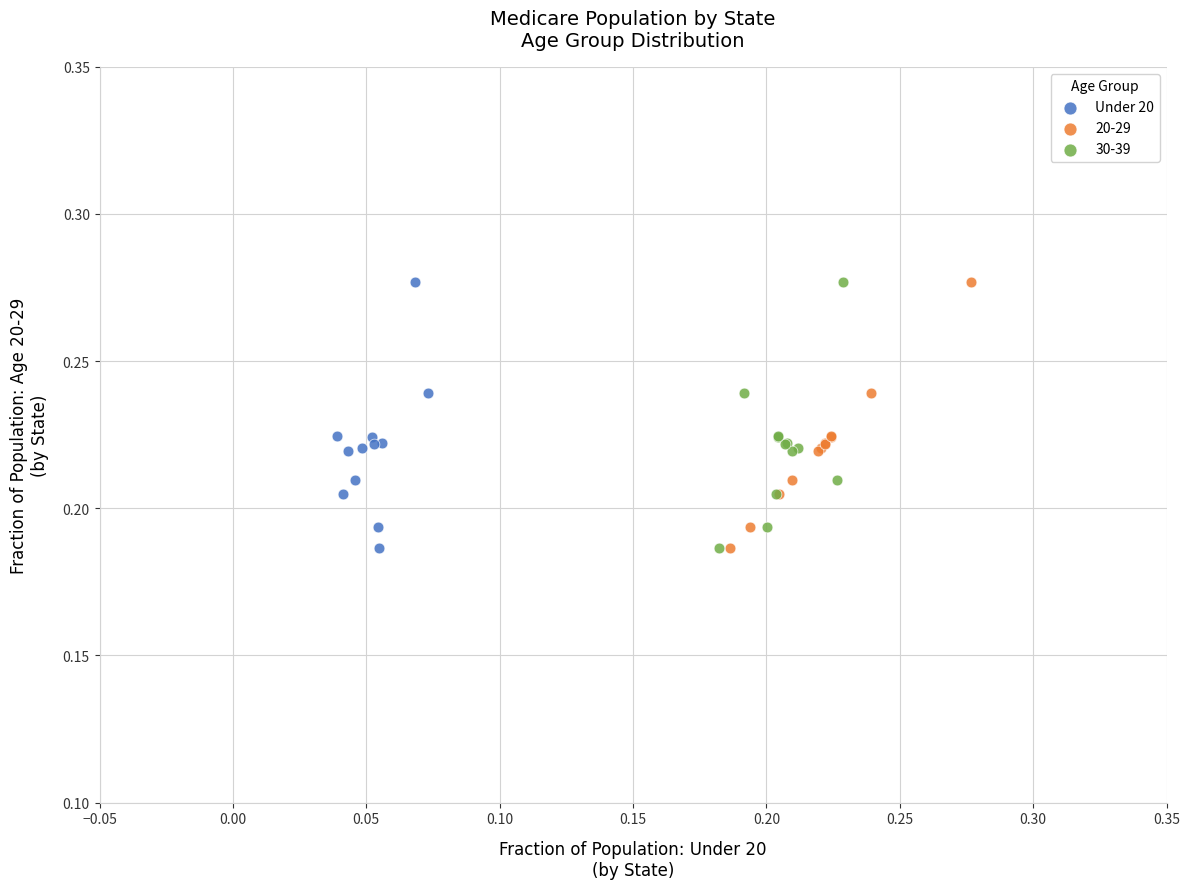

What are all the series names shown in the legend?

Under 20, 20-29, 30-39